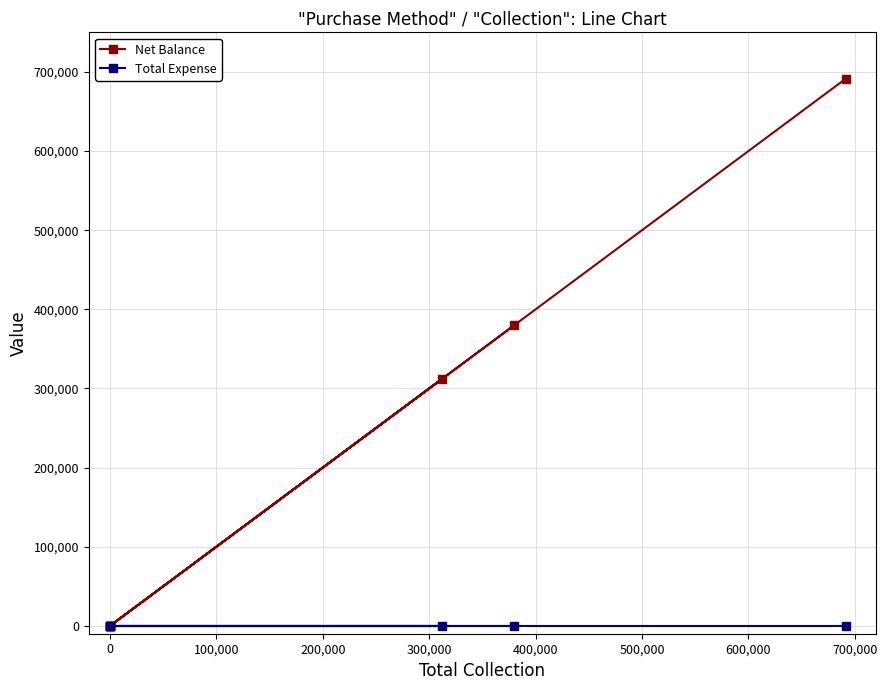

Does the chart have visible grid lines?

Yes